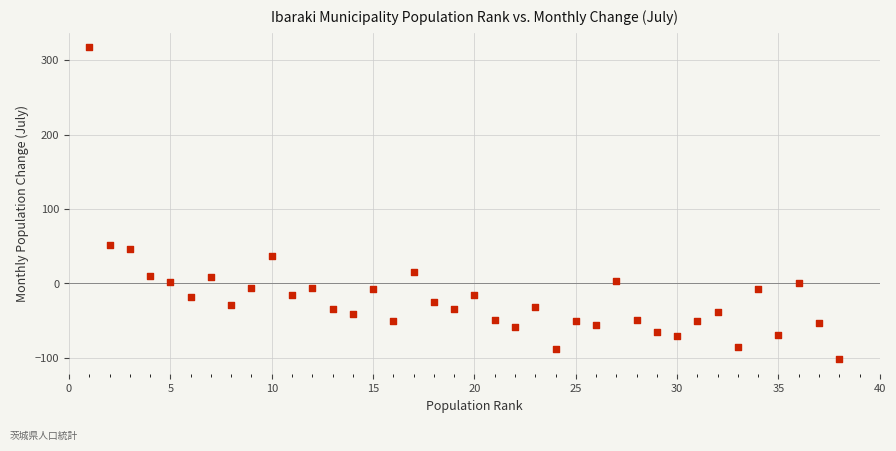

What is the range of X values (max minus min)?

37